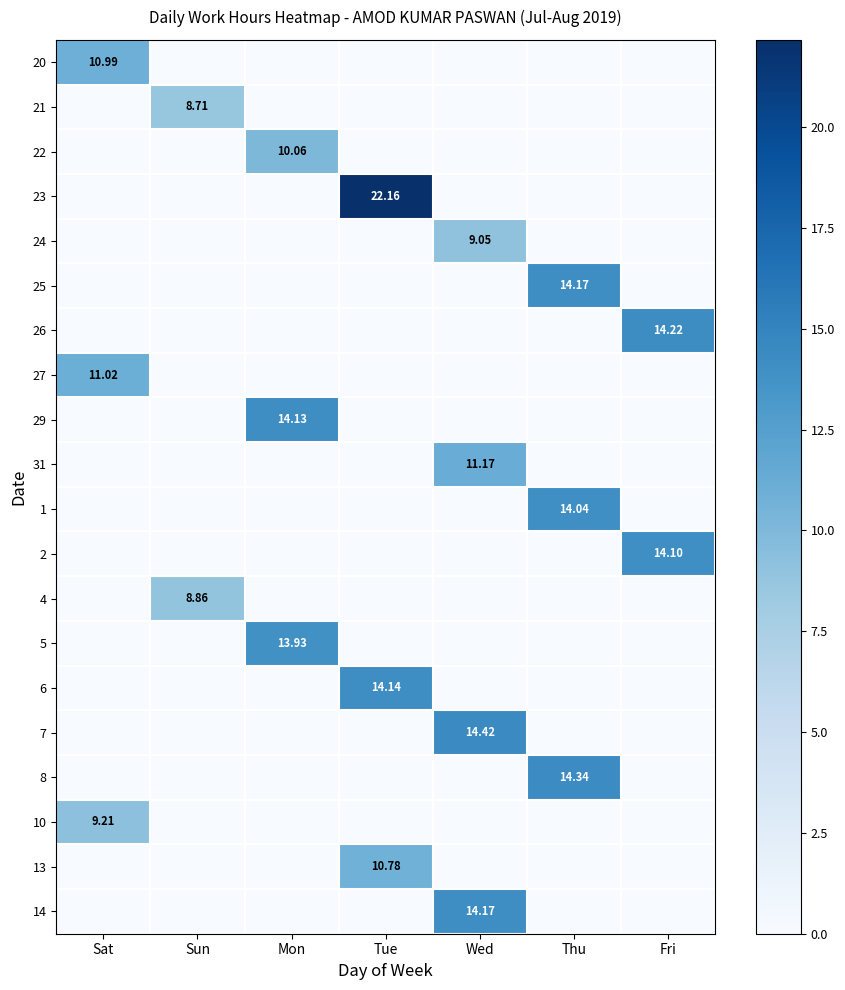

What is the difference between the maximum and minimum values in the 1 series?

14.0